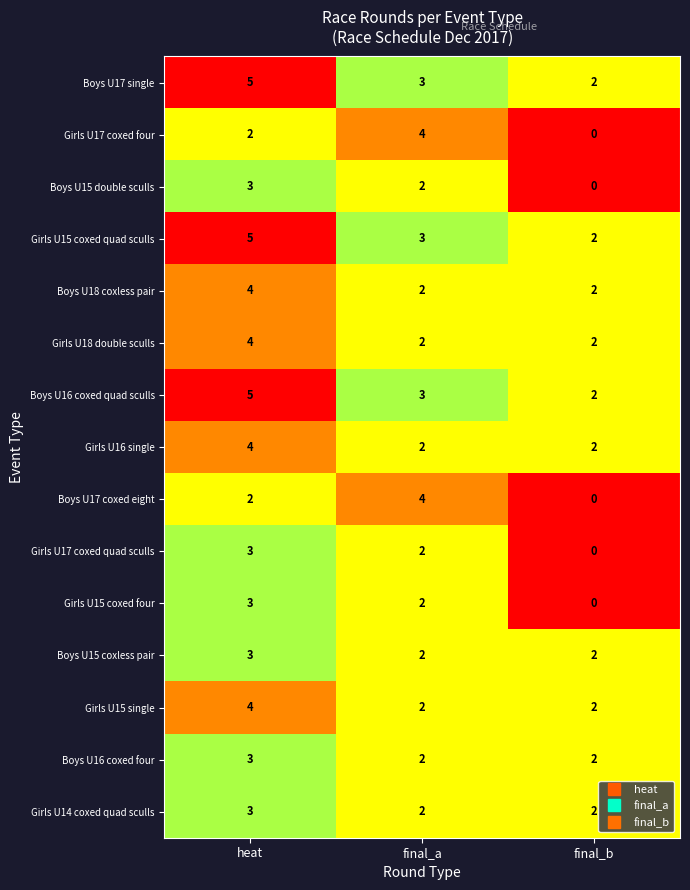

Which label corresponds to the smallest value in the chart?

final_b